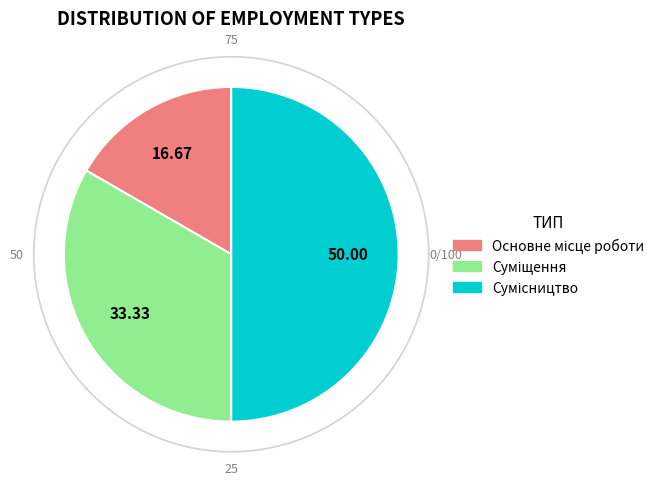

Which category has the biggest portion of the pie?

Сумісництво